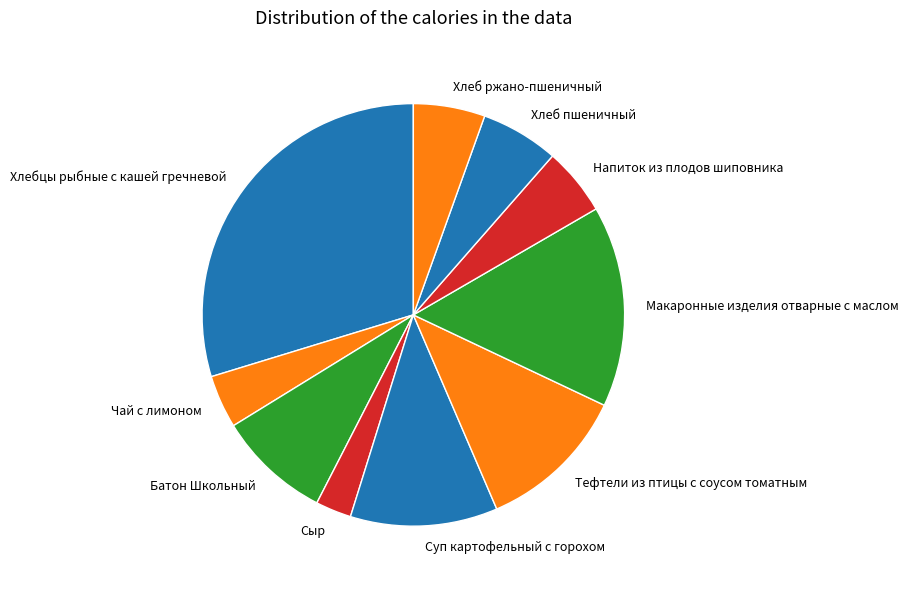

True or false: Хлебцы рыбные с кашей гречневой accounts for 24% of the total.

False